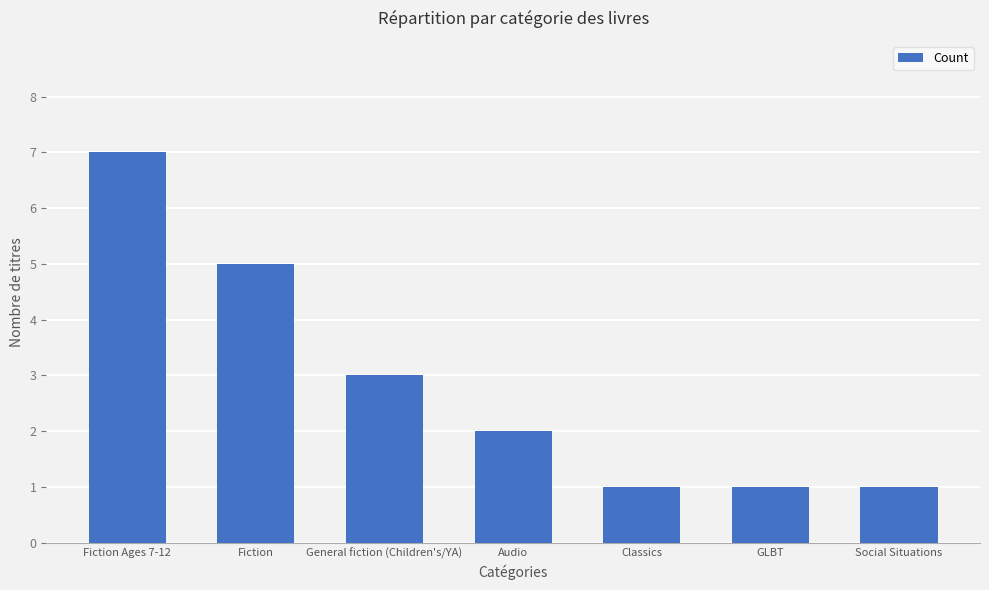

How many values are below 2?

3